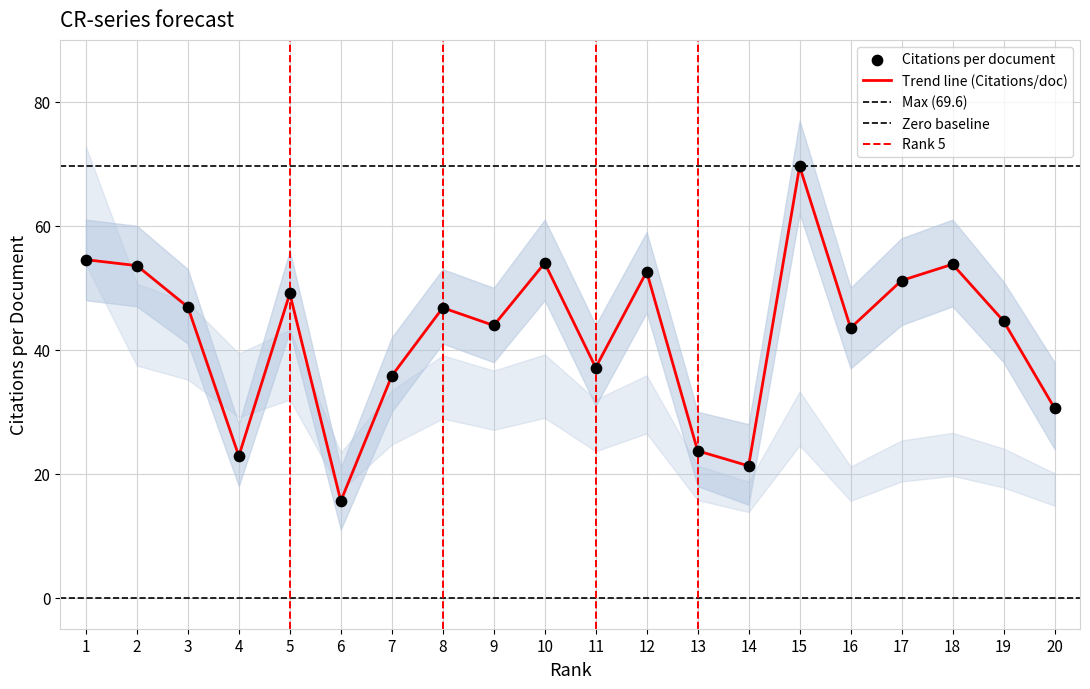

The Trend line (Citations/doc) series shows 26.7 at 16. True or false?

False